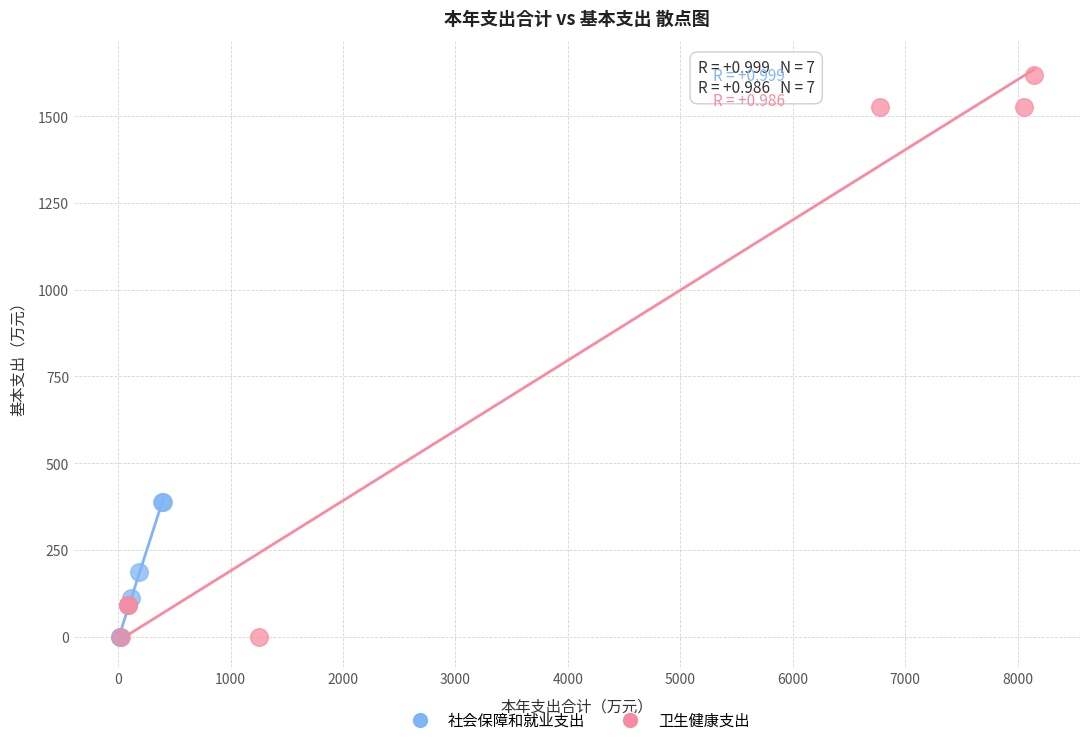

Which series has the widest spread of Y values?

卫生健康支出